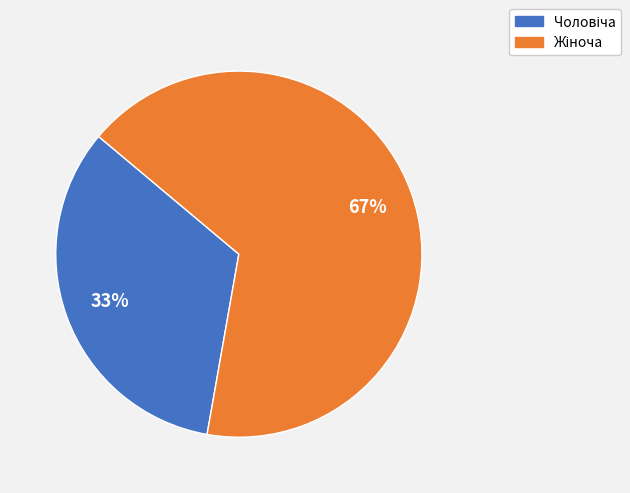

How many segments does this pie chart have?

2